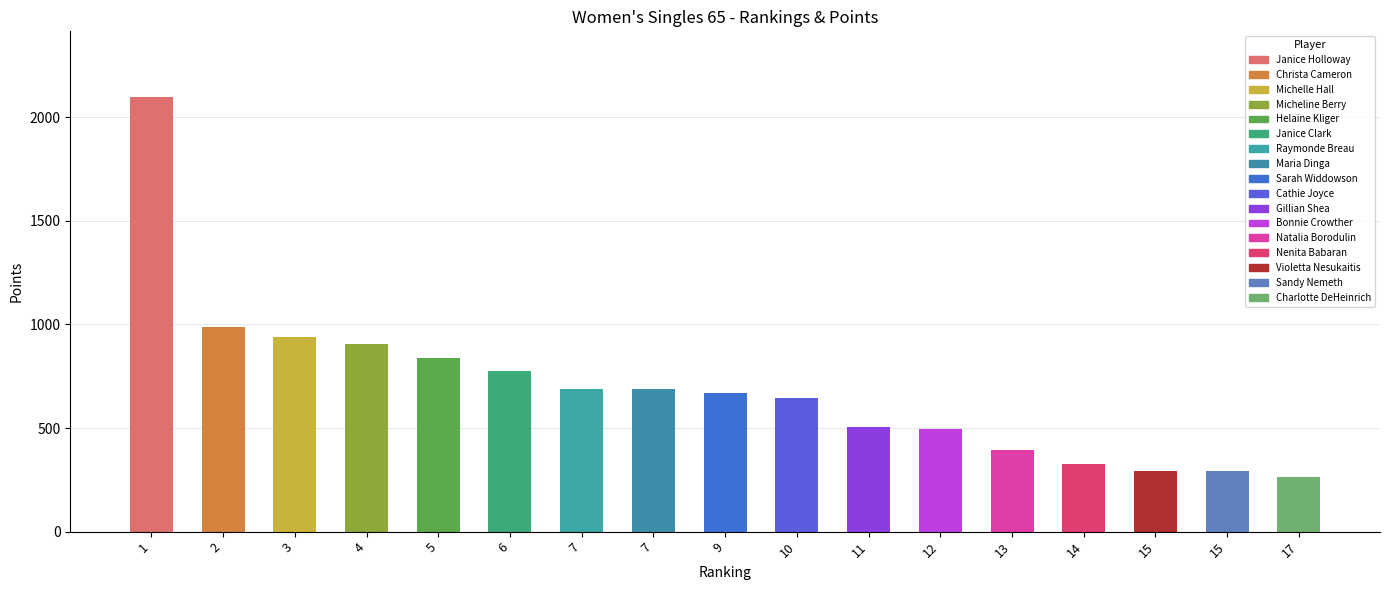

What is the minimum value shown in the chart?

262.1